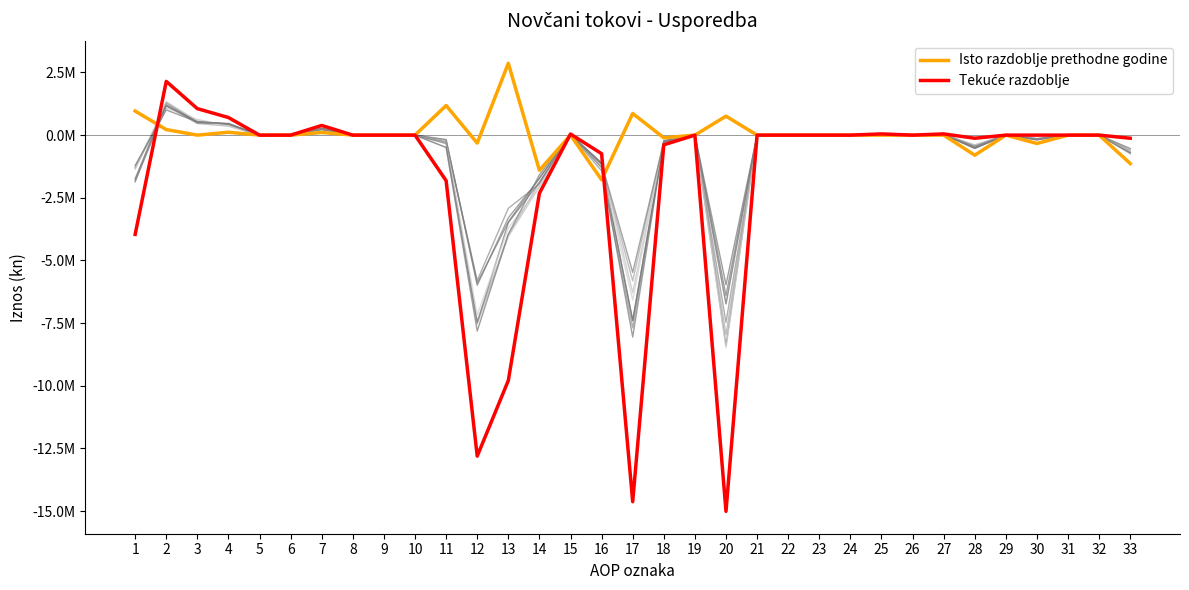

Reading right to left, transcribe all the data shown in this chart.

Isto razdoblje prethodne godine: -1134095	0	0	-333035	0	-801060	12	0	0	0	12	0	0	756613	0	-106612	863225	-1781960	1760	-1403596	2865815	-317981	1181206	0	0	0	106612	-12	0	114664	0	221264	959942
Tekuće razdoblje: -124411	0	0	0	0	-124411	48574	0	48574	0	0	0	0	-15008054	0	-385782	-14622272	-740812	44112	-2320088	-9789801	-12806589	-1815683	0	0	0	385782	0	0	701942	1056248	2143972	-3959655